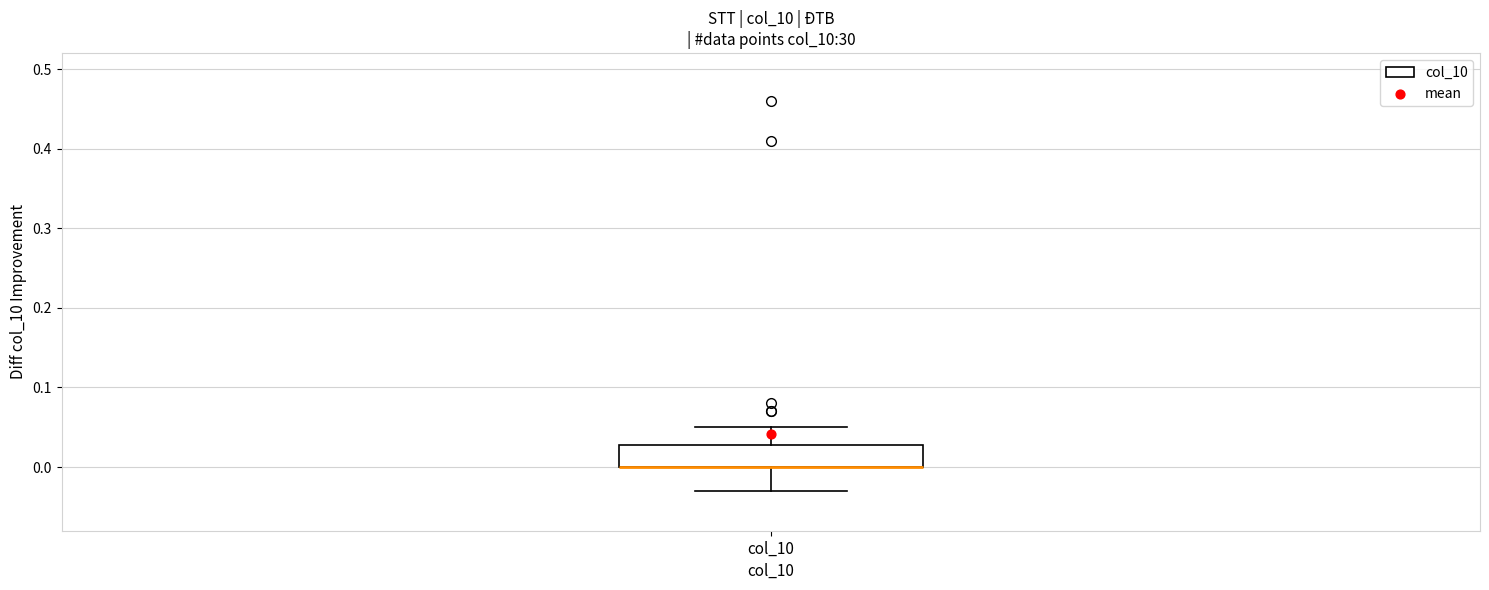

Transcribe this box plot: give where the median line is, the range the box spans, and where the two whiskers end, as read against the y-axis. The values are not printed on the chart, so give them approximately, as read against the axis.

median 0.00 (drawn on the box's lower edge), box 0.00 to 0.03, whiskers -0.03 to 0.05